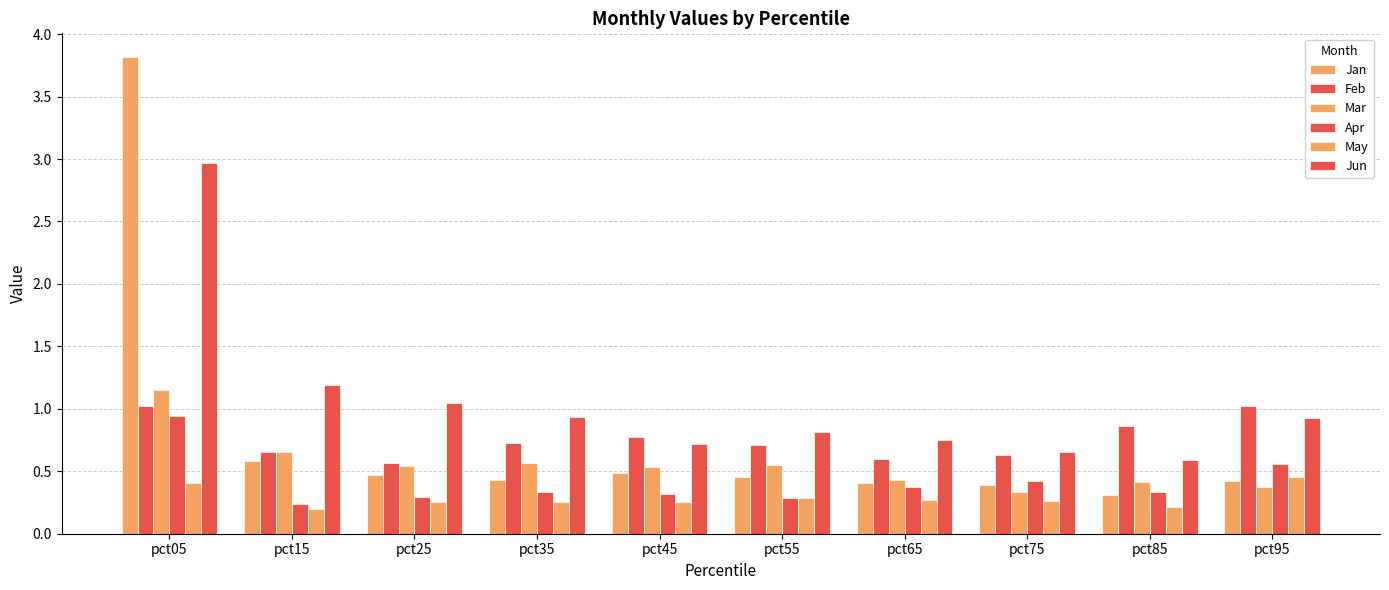

What is the average value of the Jan series?

0.8